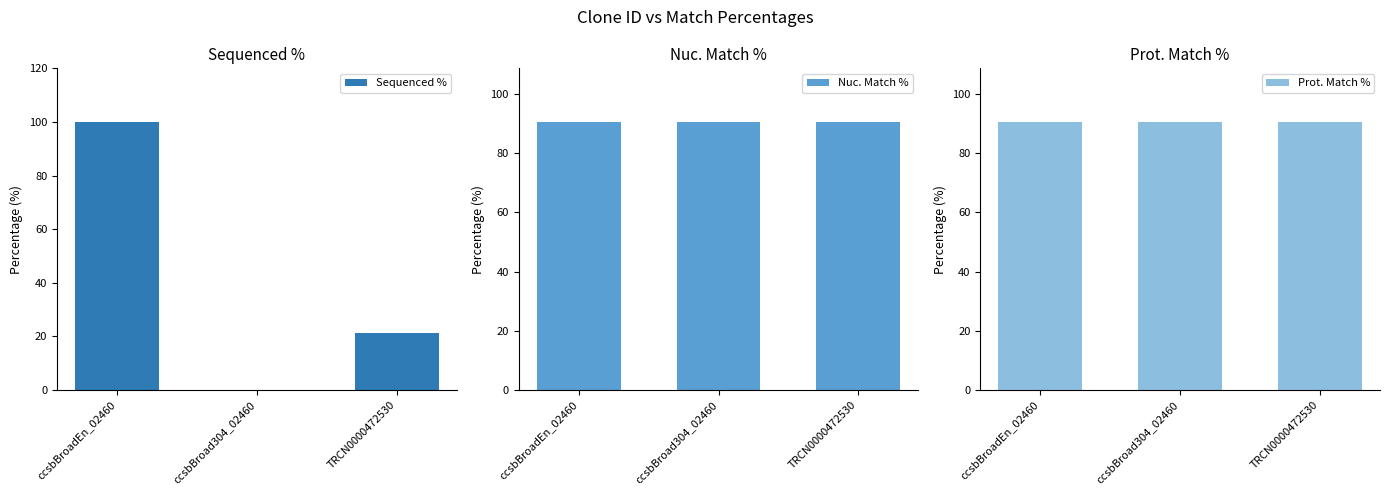

How many bars are there in total?

9